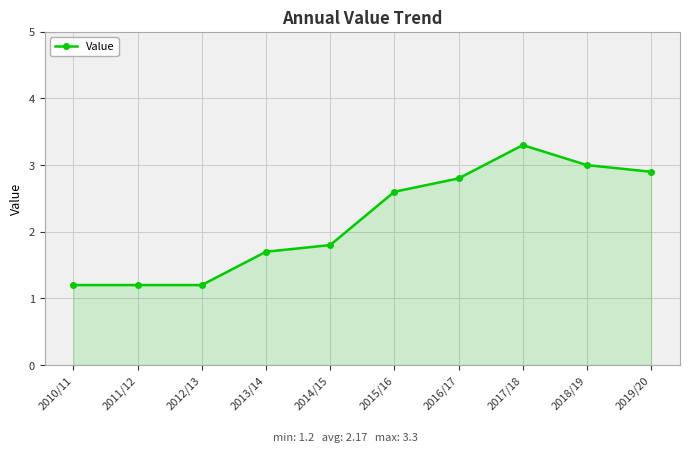

What is the value of the 4th point from the left?

1.7